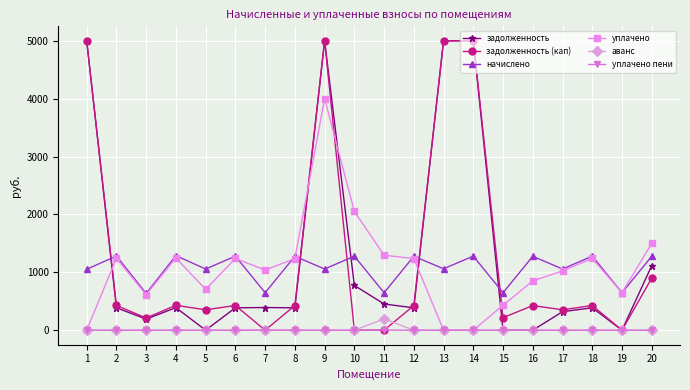

What is the total value across all series at 13?

11061.4